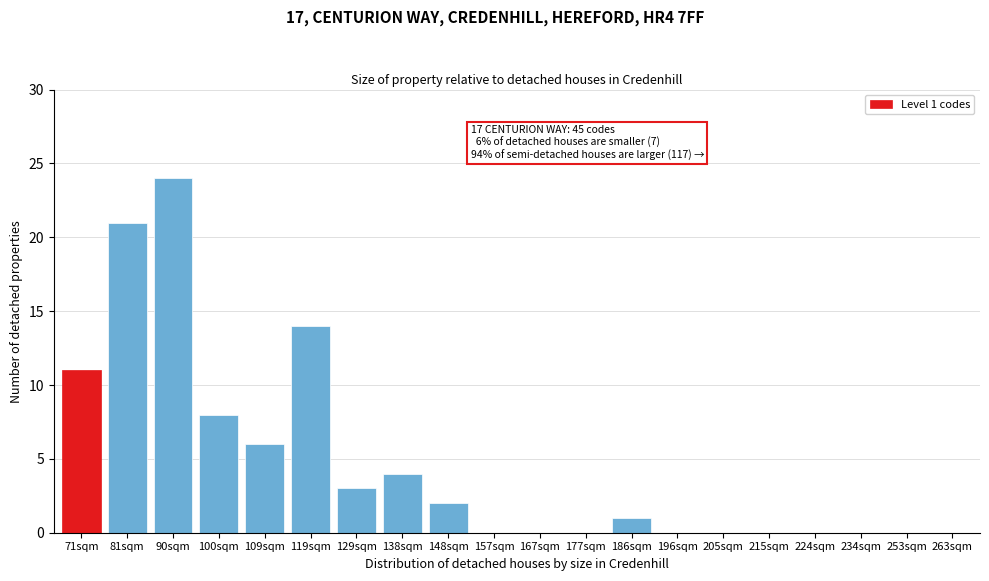

Reading left to right, what are all the values shown in this chart?

71sqm=11	81sqm=21	90sqm=24	100sqm=8	109sqm=6	119sqm=14	129sqm=3	138sqm=4	148sqm=2	157sqm=0	167sqm=0	177sqm=0	186sqm=1	196sqm=0	205sqm=0	215sqm=0	224sqm=0	234sqm=0	253sqm=0	263sqm=0